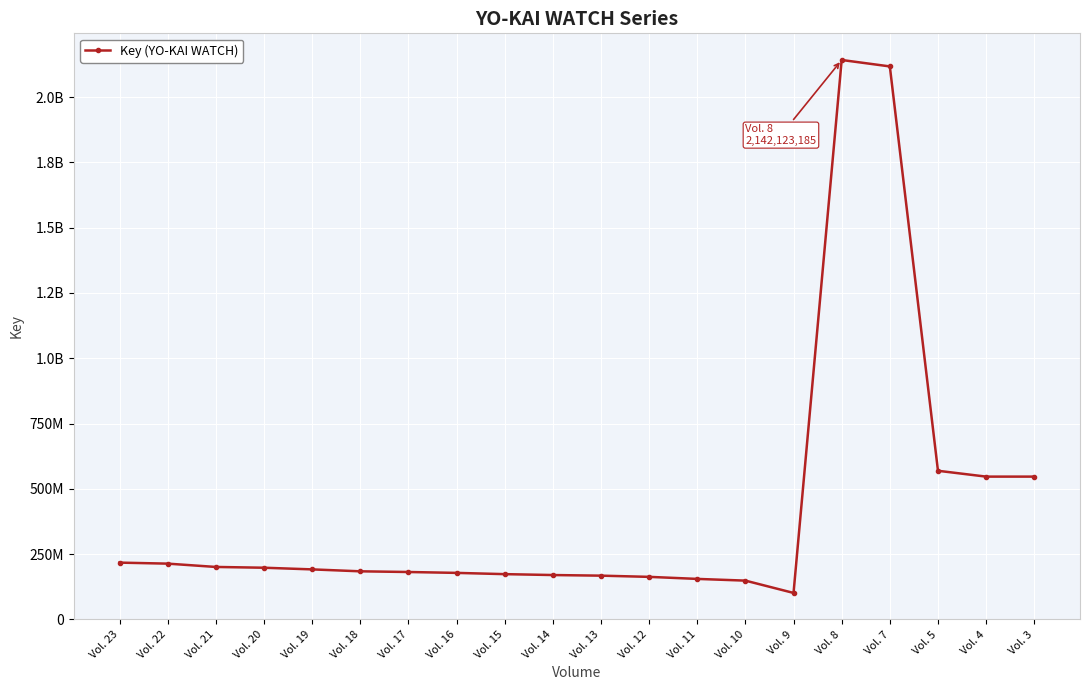

Is this an area chart (filled region under the line)?

No